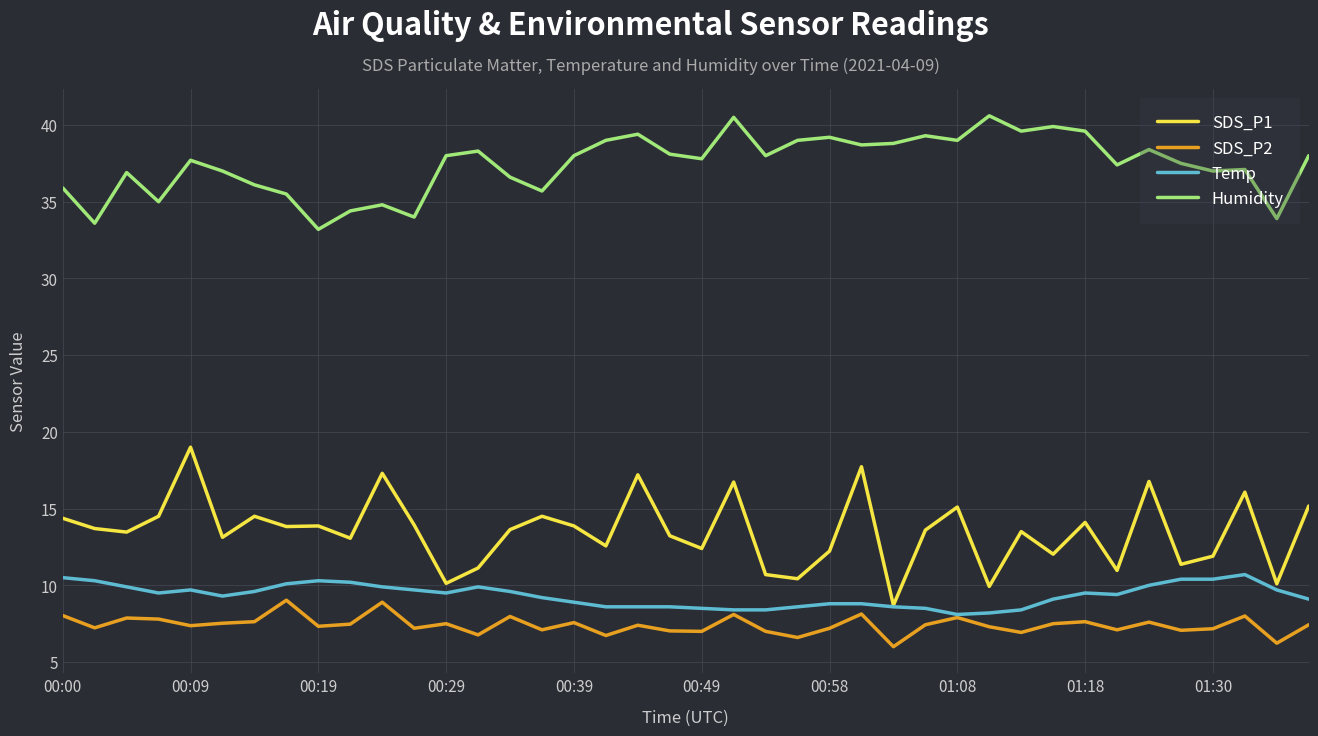

Which series has the widest spread of values?

SDS_P1